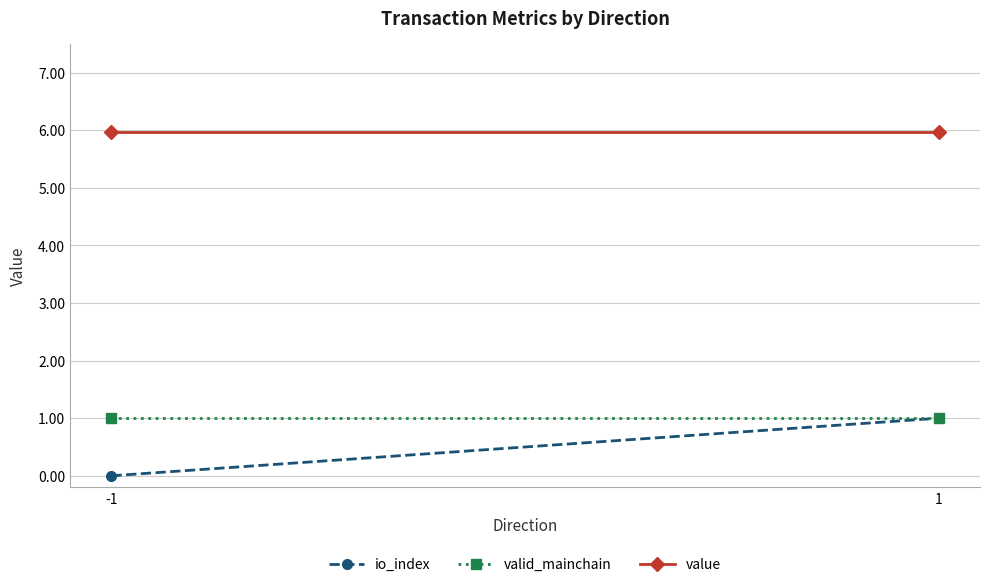

Where is valid_mainchain nearest to the value 1?

-1